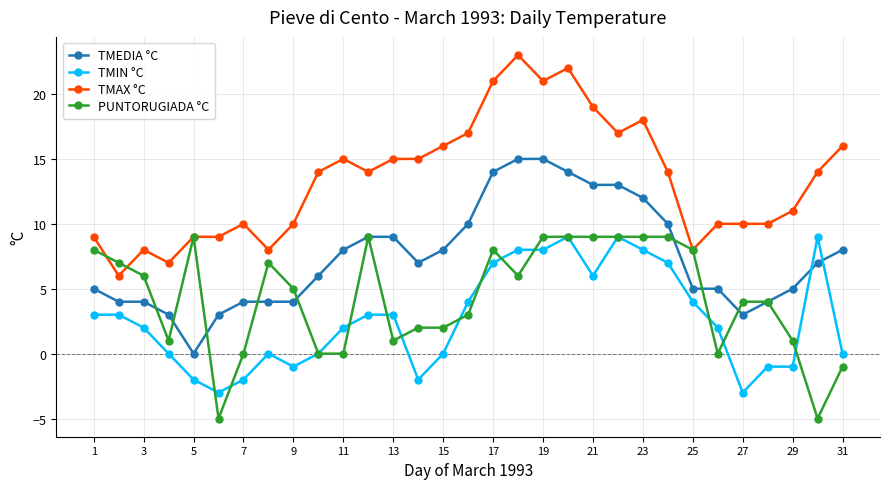

What is the difference between the second highest and minimum values in the TMIN °C series?

12